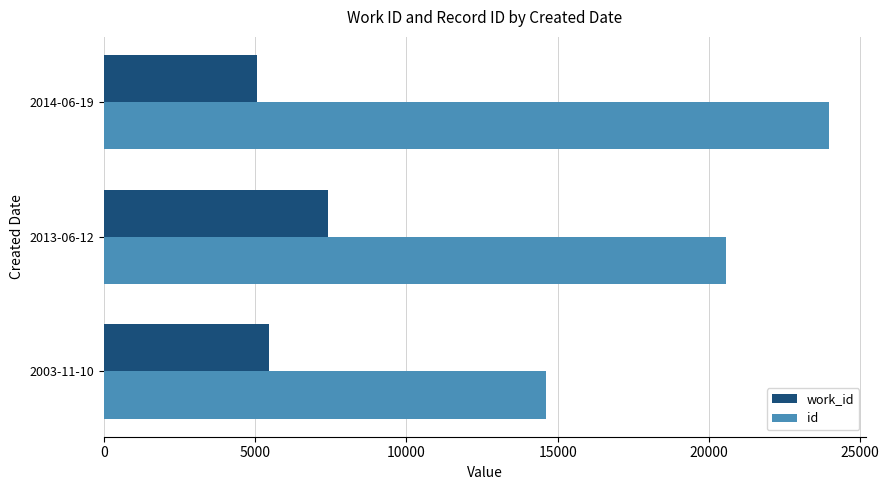

How many data points in work_id are less than 5462?

1